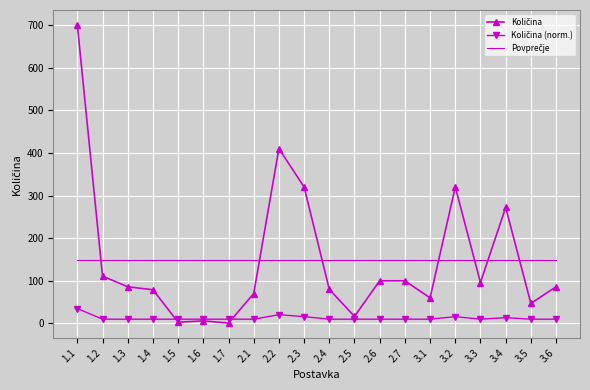

At which category is the sum across all series the highest?

1.1